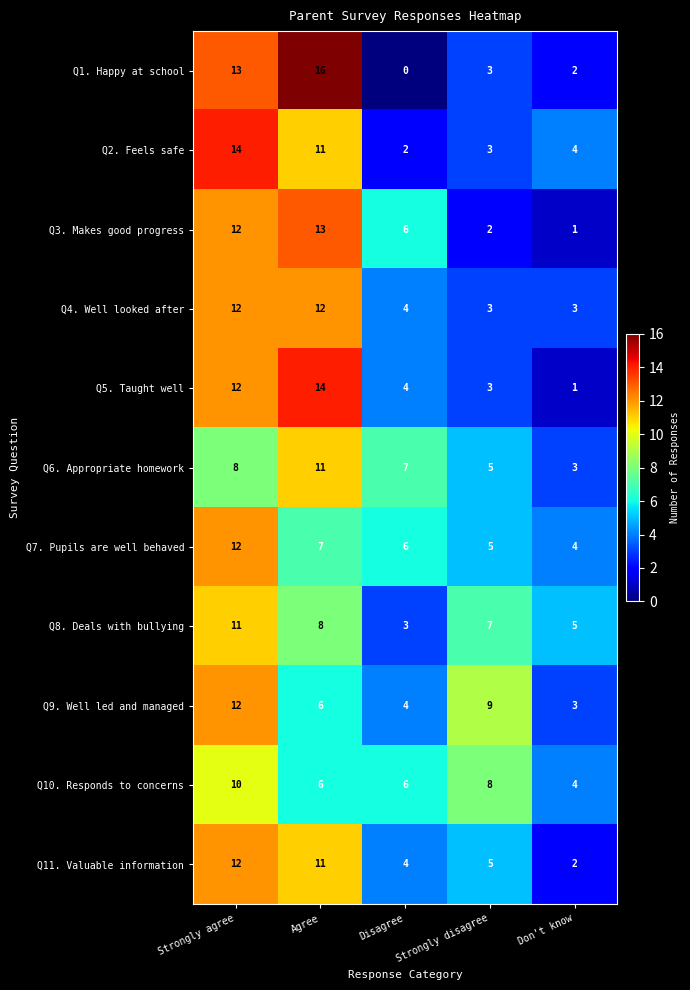

What is the highest value of the Q10. Responds to concerns series?

10